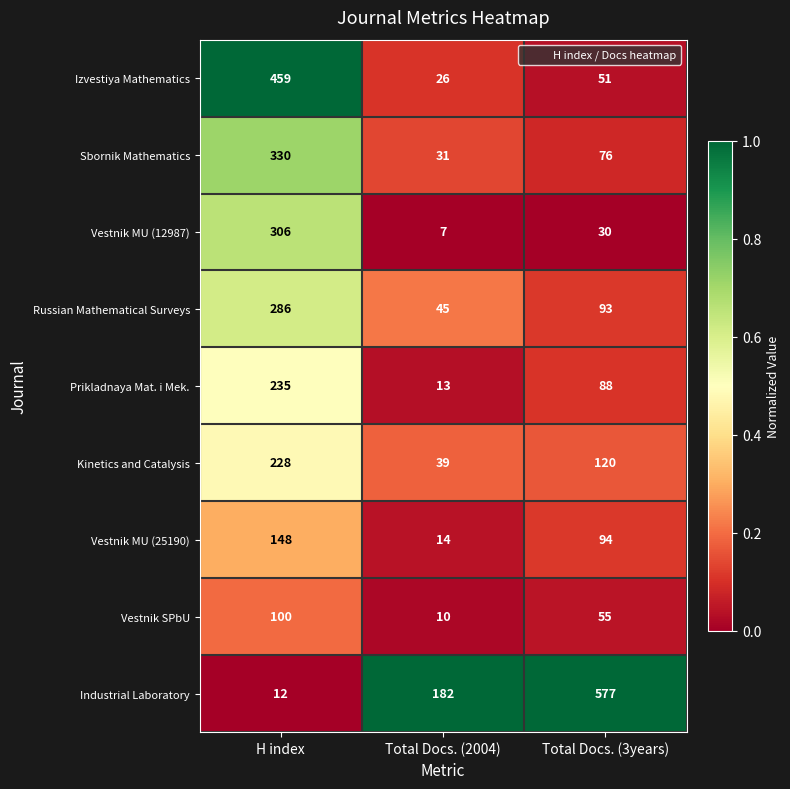

Where is Kinetics and Catalysis nearest to the value 133?

Total Docs. (3years)